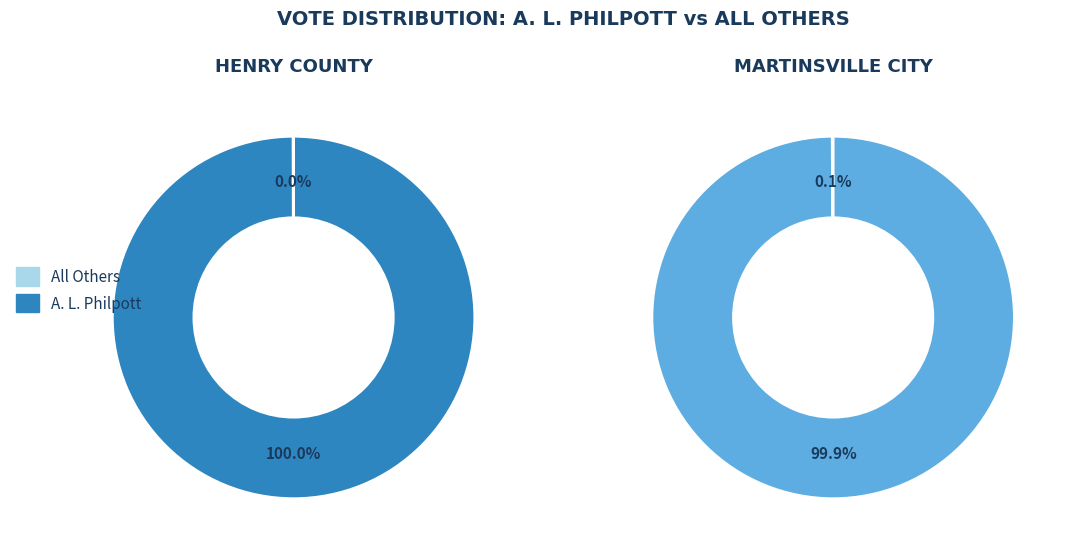

How many segments does this pie chart have?

2